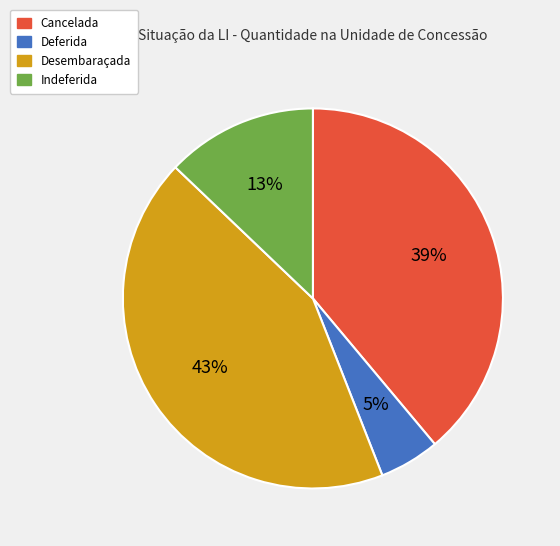

Is it true that Desembaraçada is 55% of the pie?

False